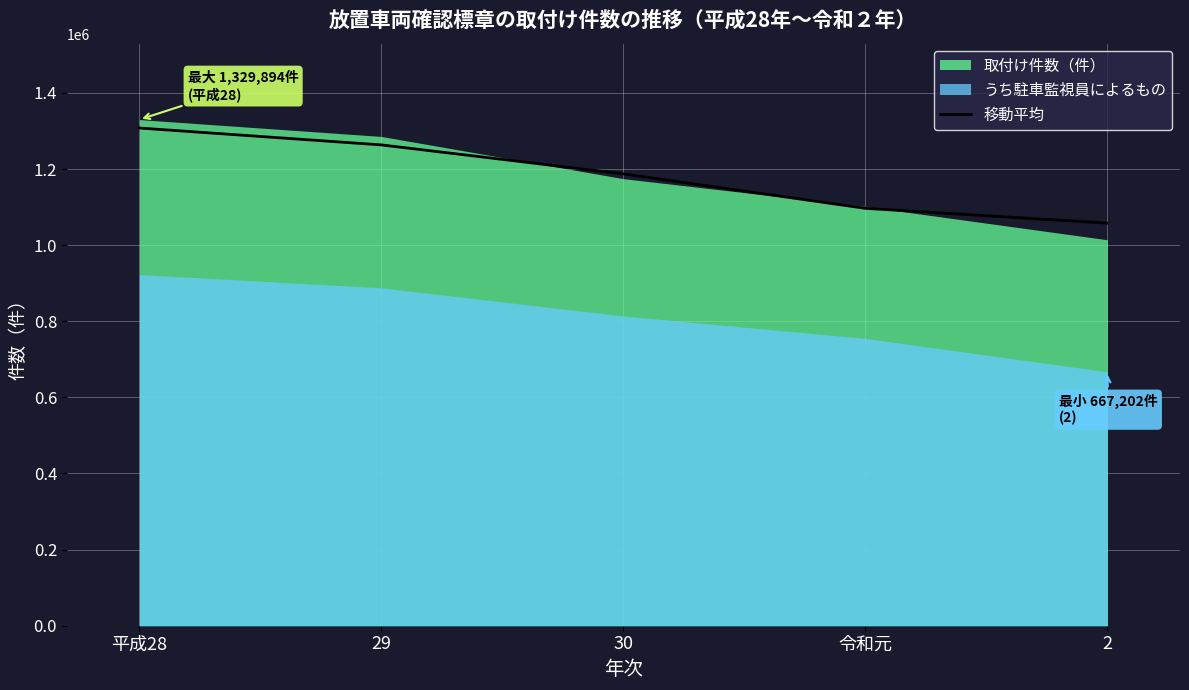

What is the value of the 1st point from the left?

1307745.0